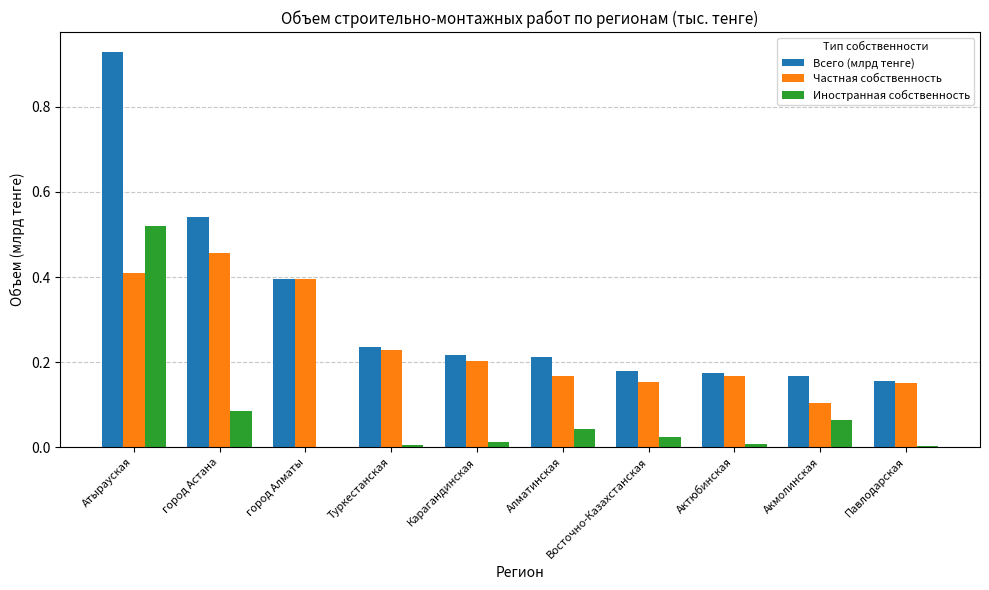

Between город Алматы and Актюбинская, which series saw the biggest shift?

Частная собственность